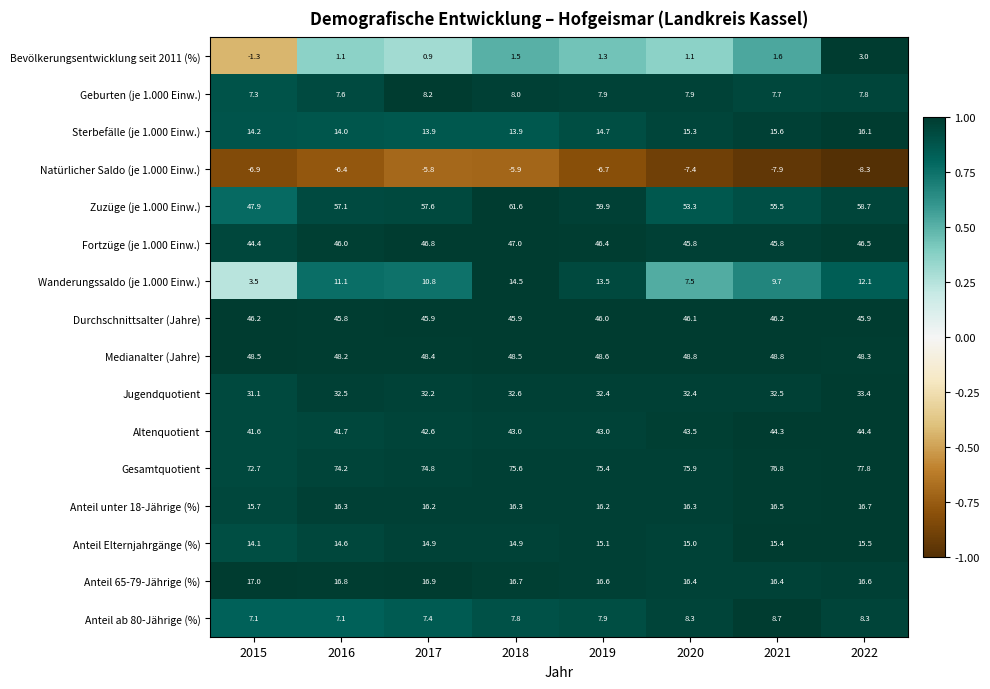

What is the difference between the highest and lowest values at 2019?

82.1